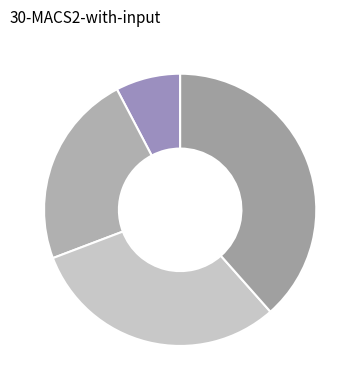

Count the number of slices in the pie.

4